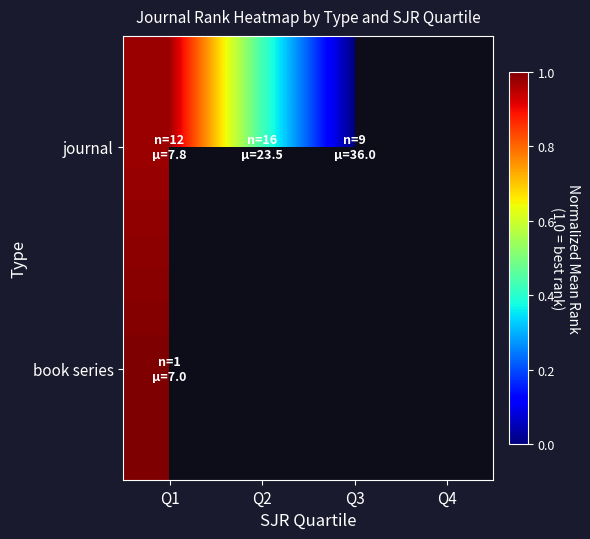

What is the difference between the second highest and minimum values in the journal series?

0.4